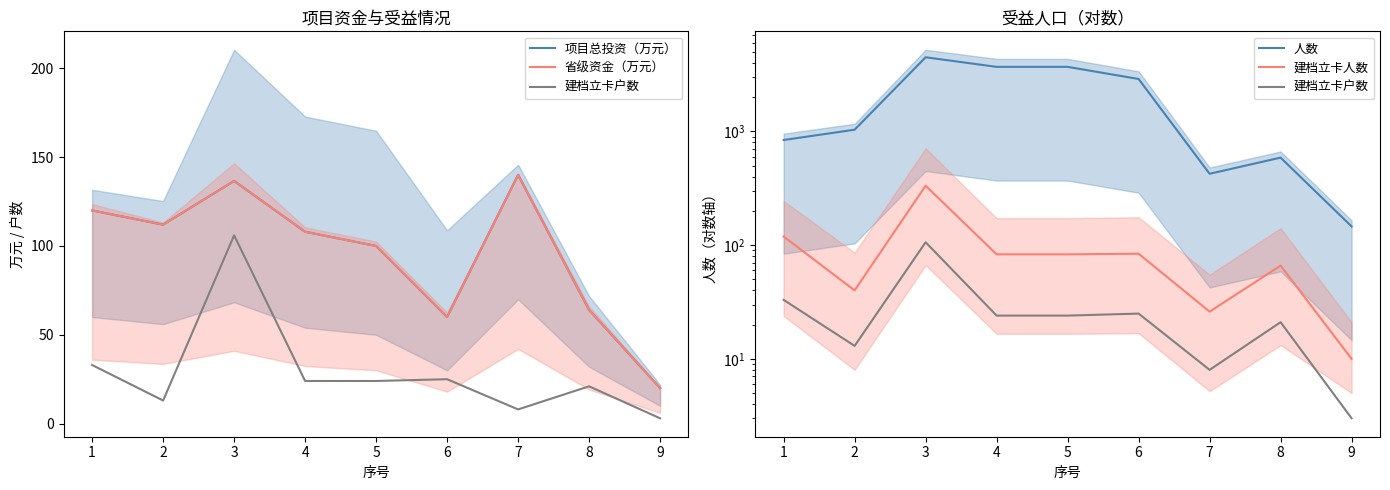

Read the 建档立卡人数 value at 6.

84.0